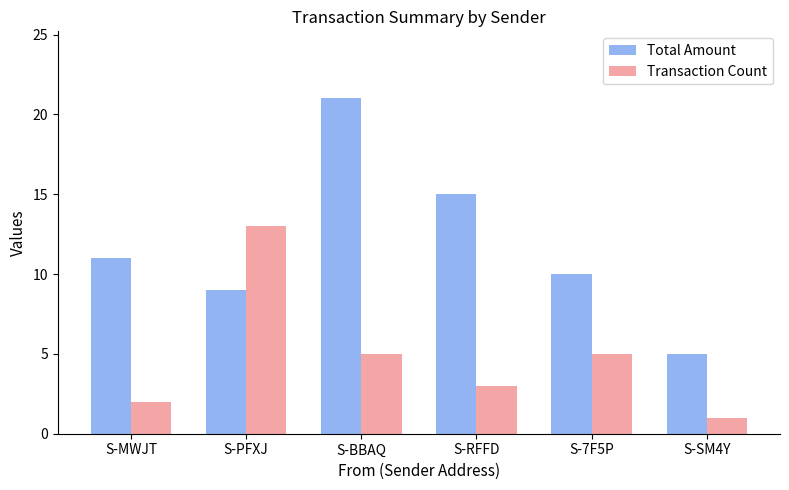

List the series in order of their peak value, lowest first.

Transaction Count, Total Amount